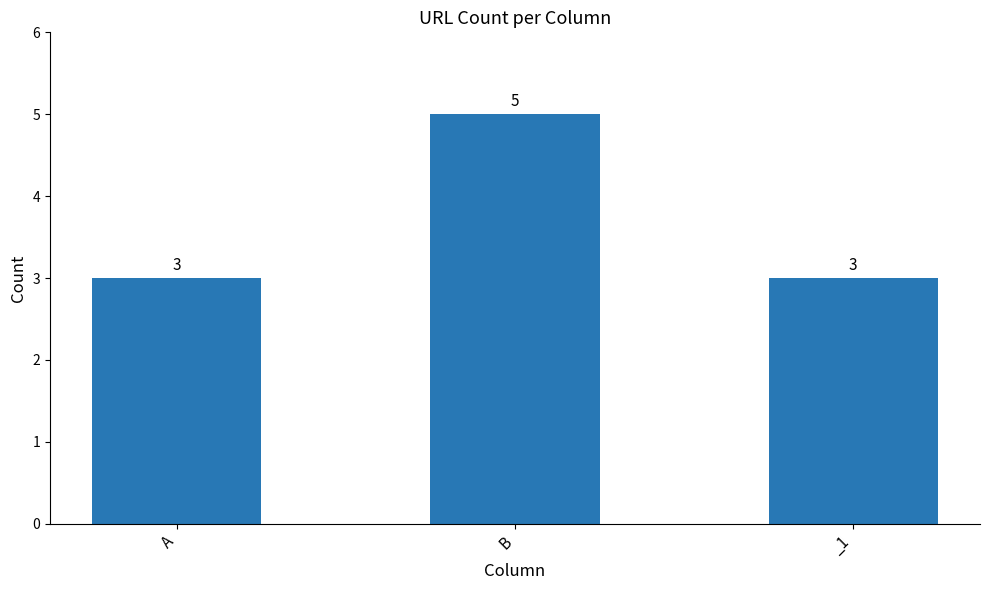

The value at _1 is 3. True or false?

True